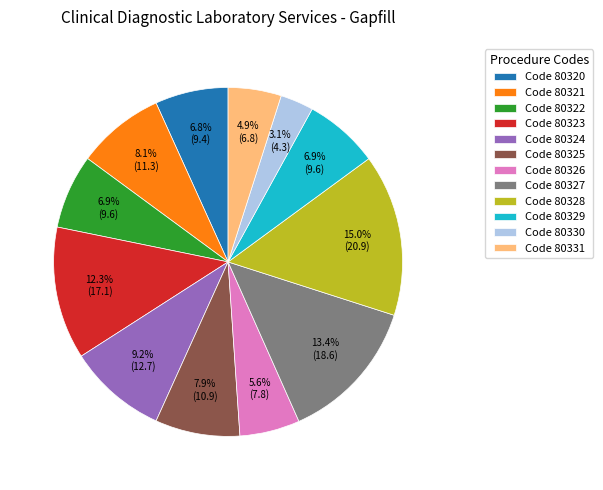

How many slices are in this pie chart?

12